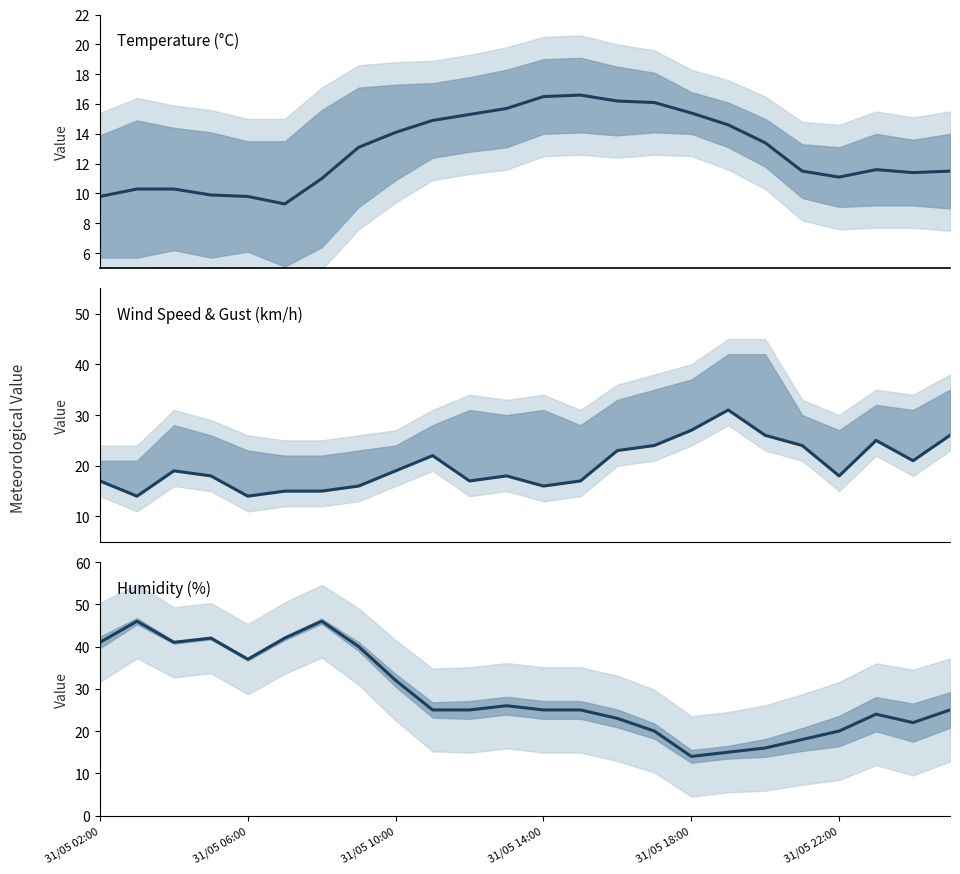

Does the chart have visible grid lines?

No